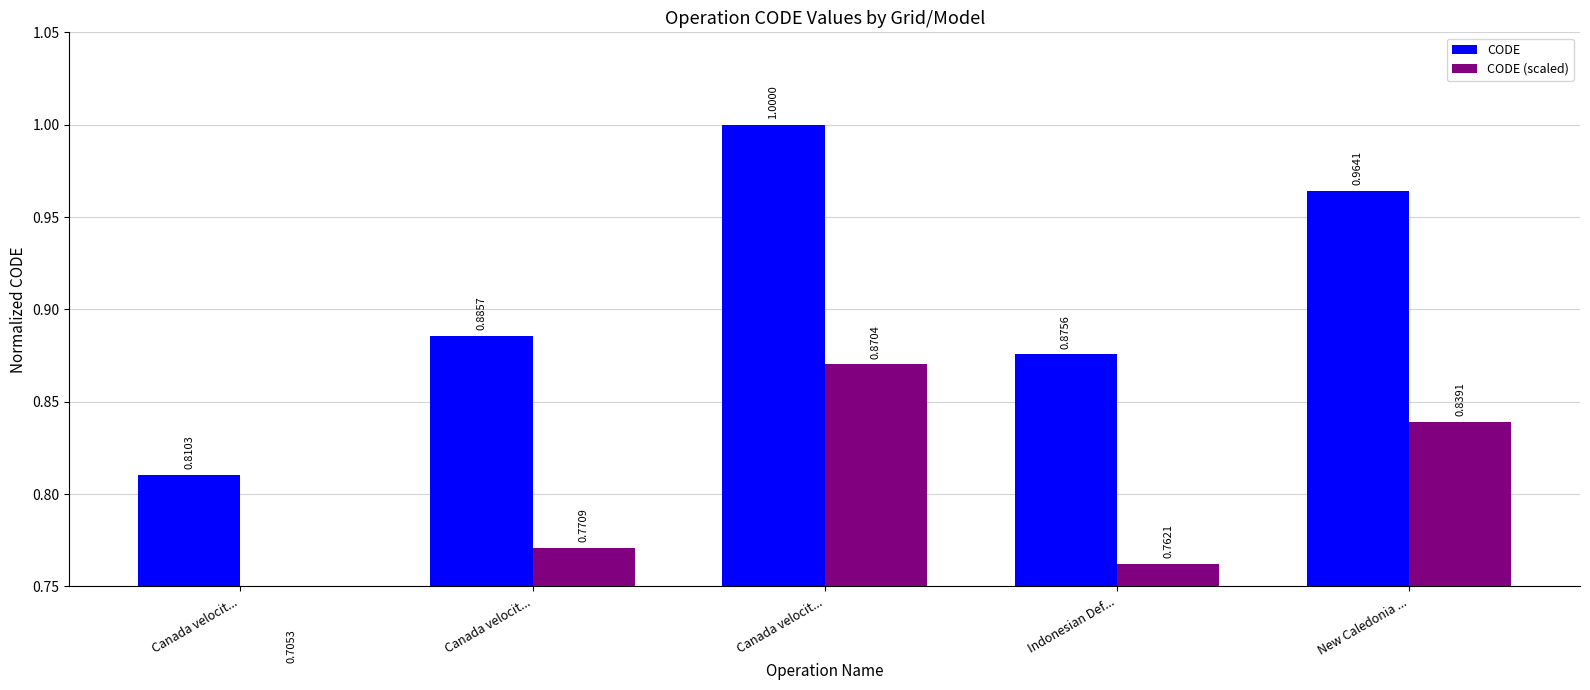

Which series has the largest total across all categories?

CODE